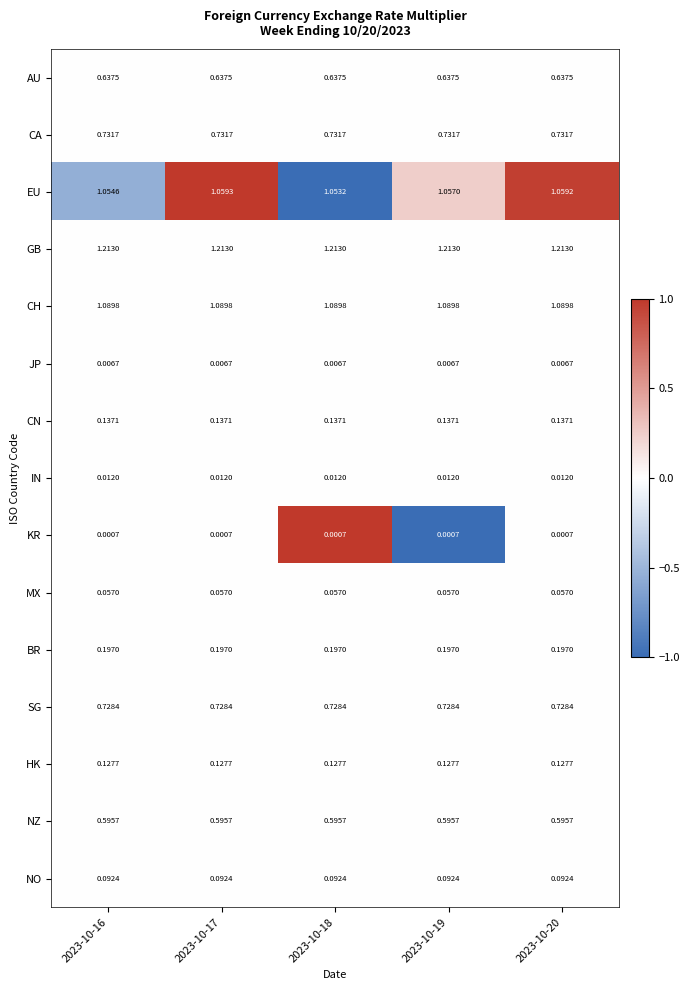

Which series changed the most between 2023-10-16 and 2023-10-19?

EU